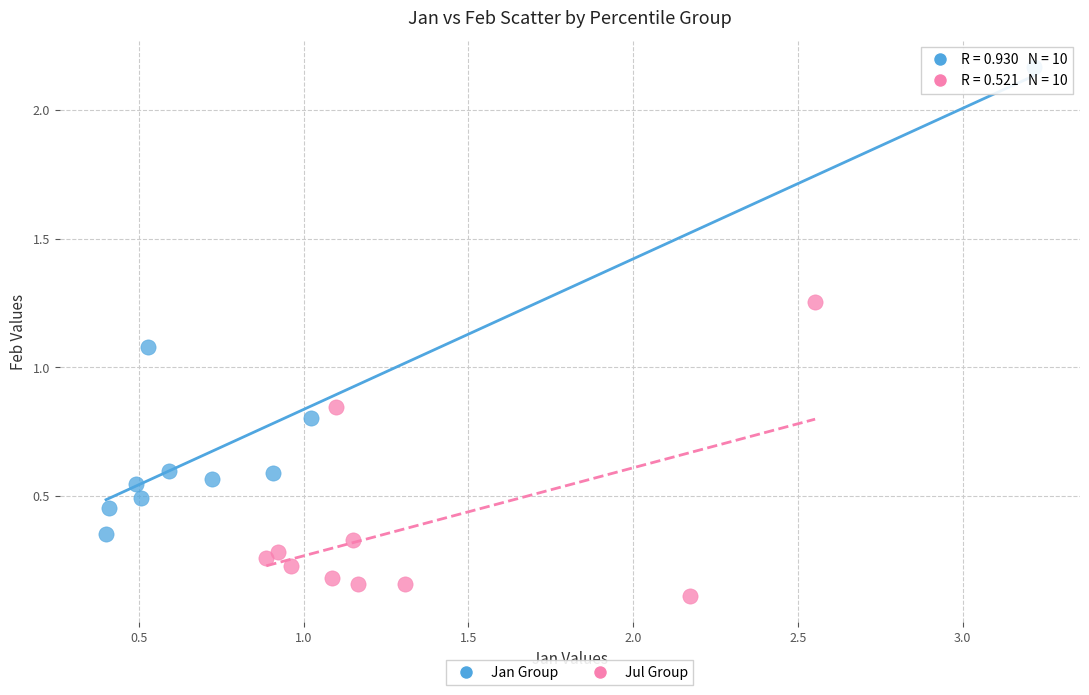

Which series contains the highest Y value?

Jan Group